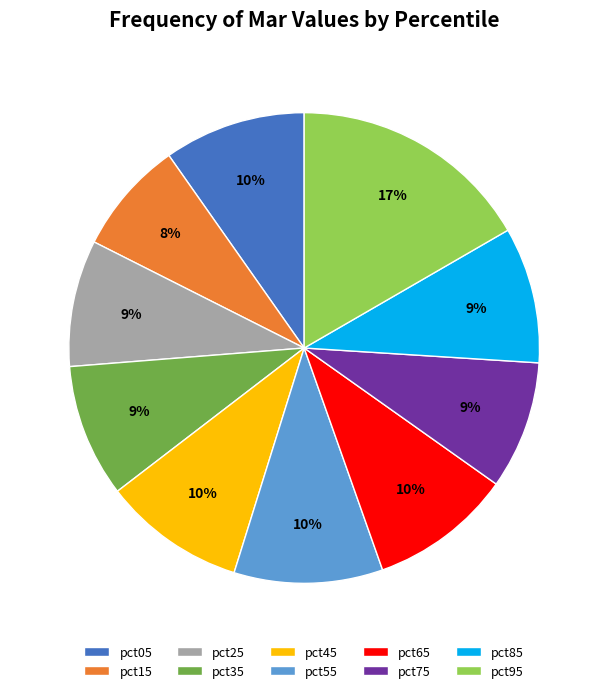

Is pct55 the majority of the pie?

No